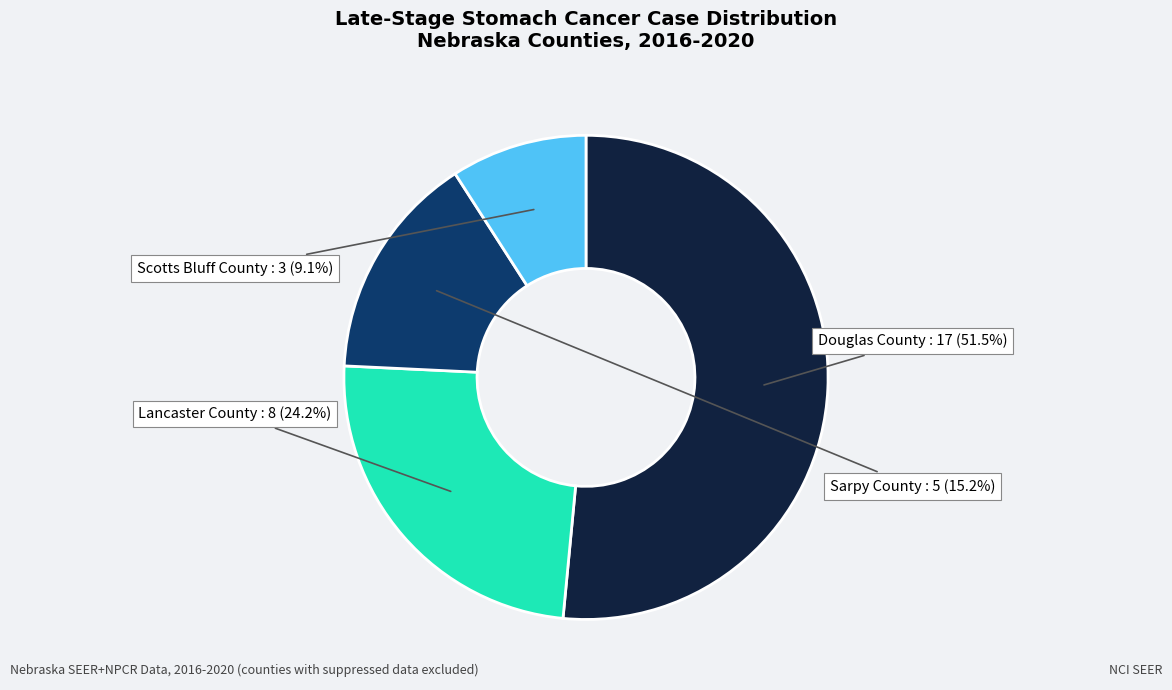

What portion of the pie excludes Lancaster County?

75.8%